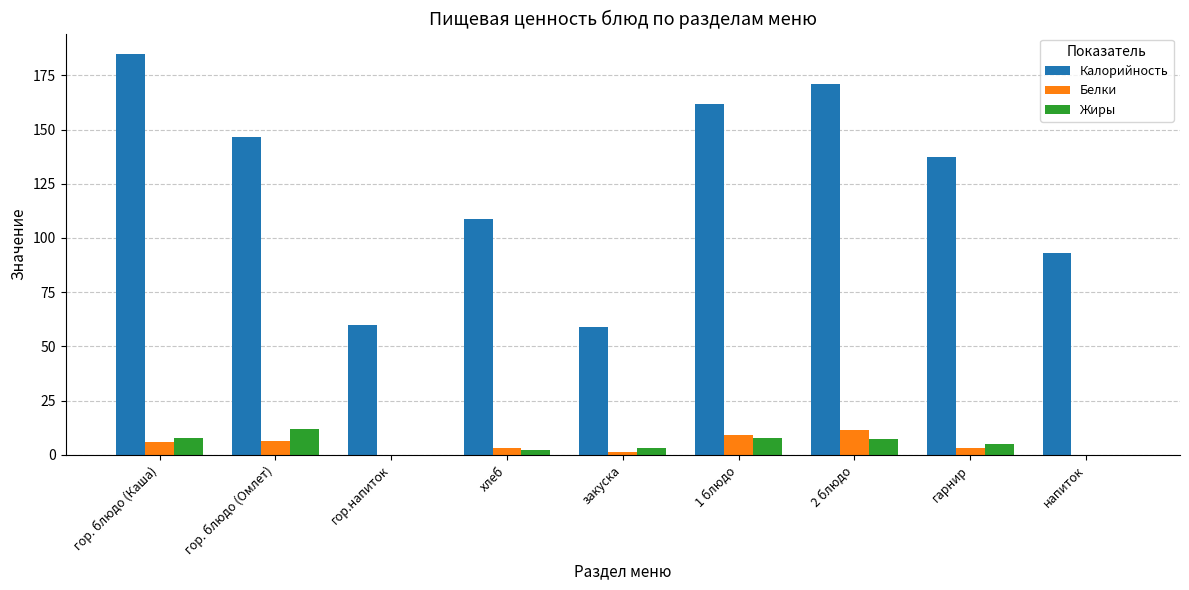

Which series has the largest total across all categories?

Калорийность